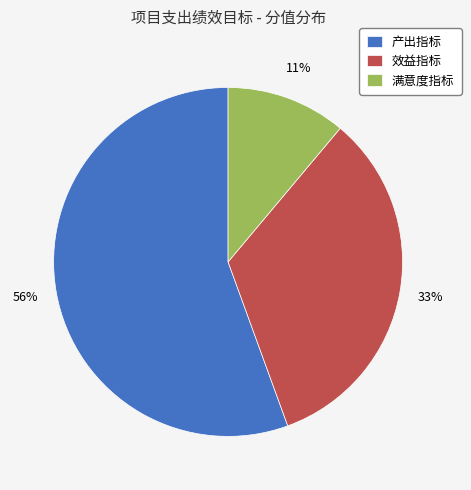

Do 效益指标 and 满意度指标 together represent more than half of the pie?

No